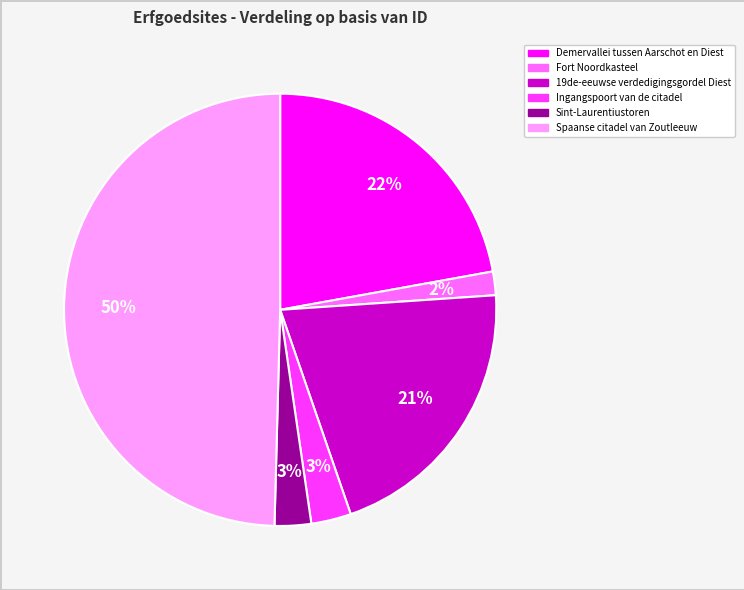

What is the ratio of the value at Fort Noordkasteel to the value at Demervallei tussen Aarschot en Diest?

0.1